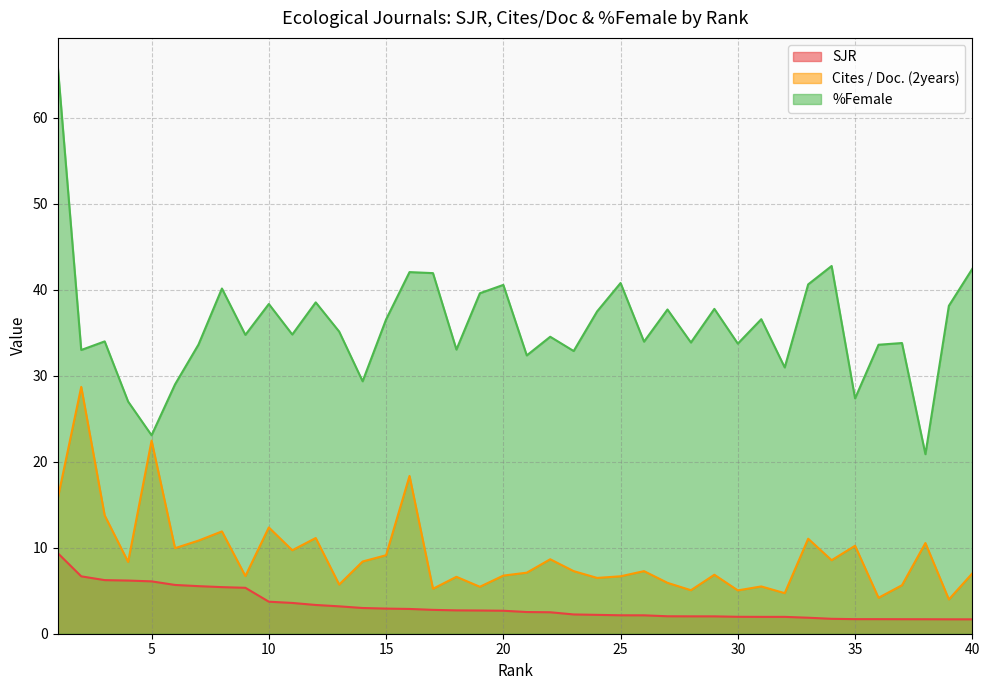

At which label does %Female reach its peak?

1